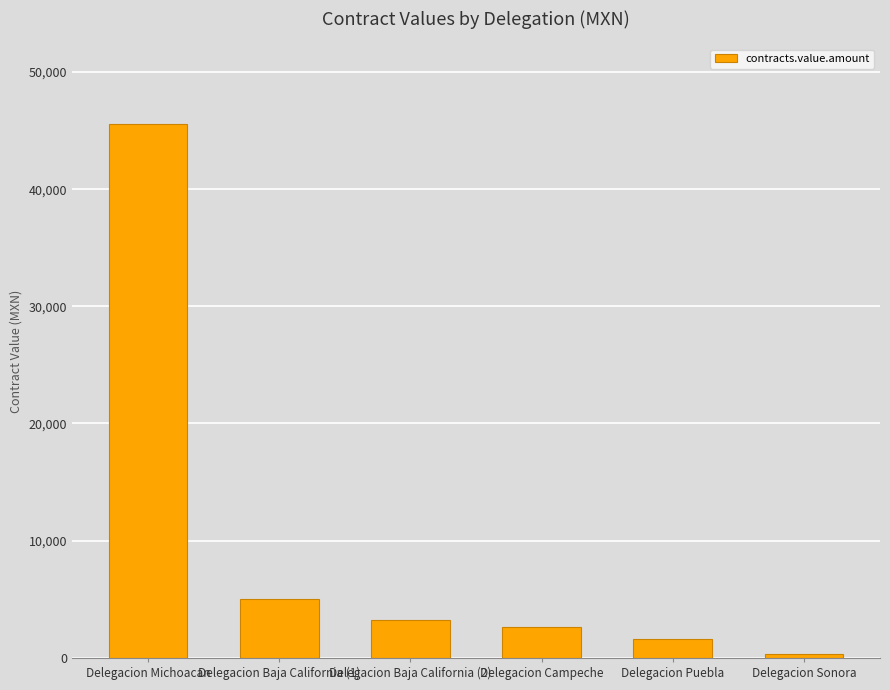

What is the difference between the maximum and second lowest values?

43929.2